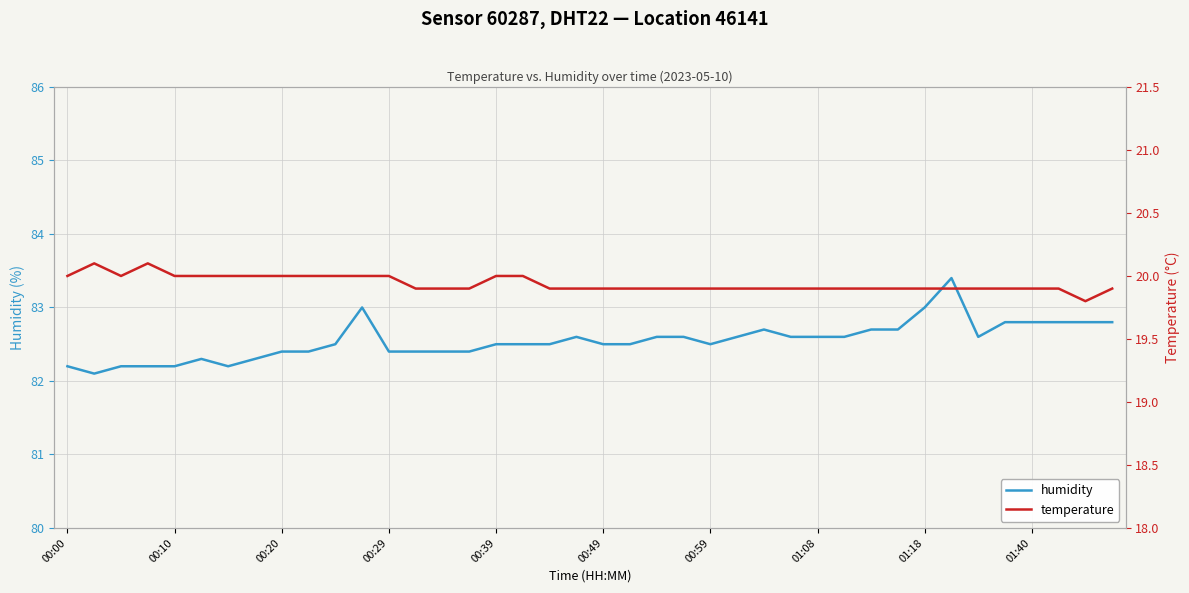

What is the maximum value for humidity?

83.4